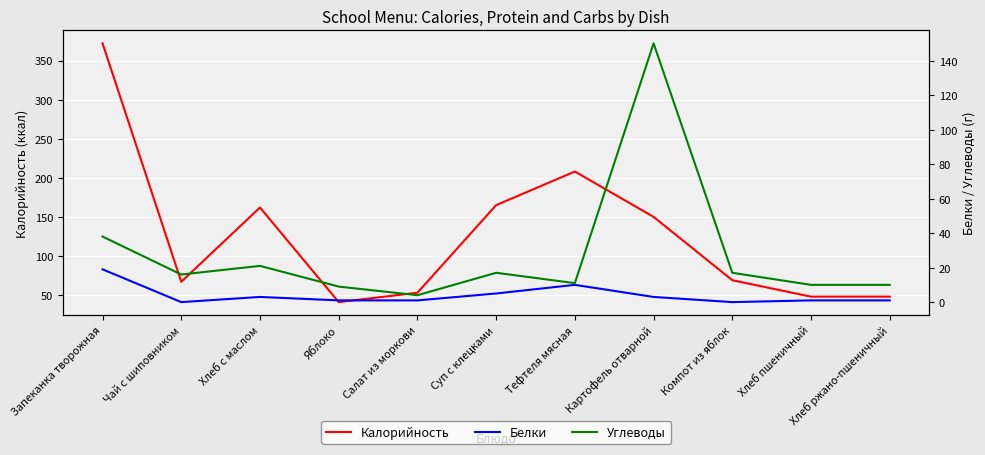

Between Запеканка творожная and Суп с клецками, which series saw the biggest shift?

Калорийность